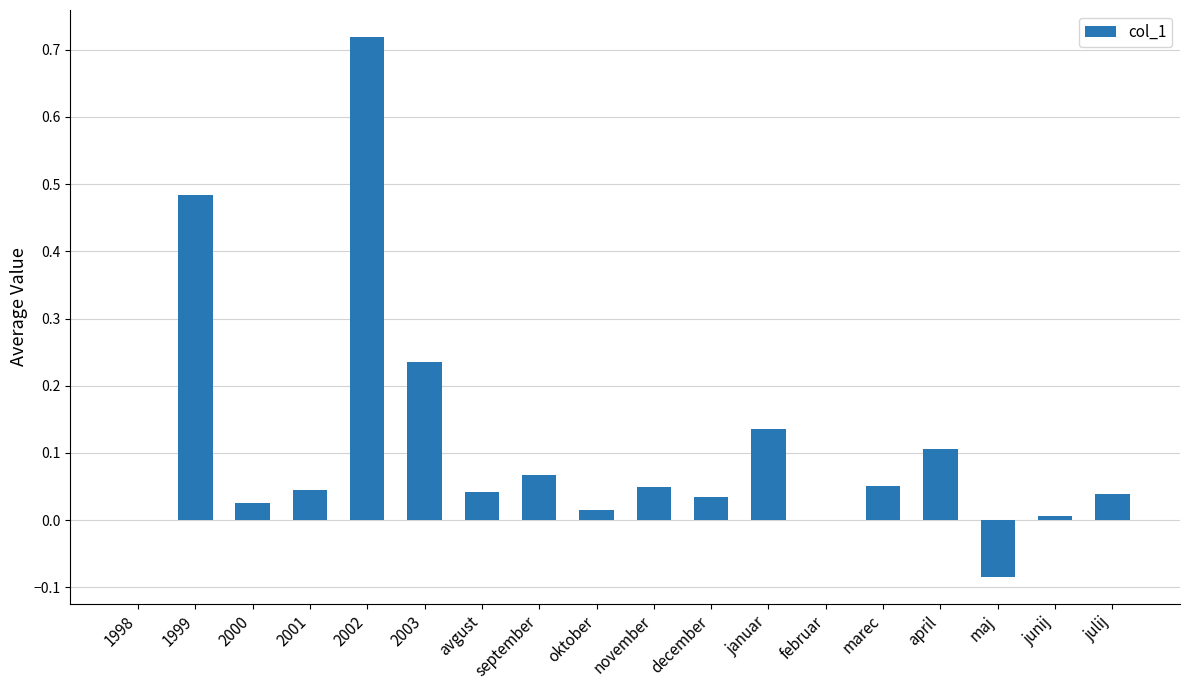

Which category has the highest value across all series?

2002